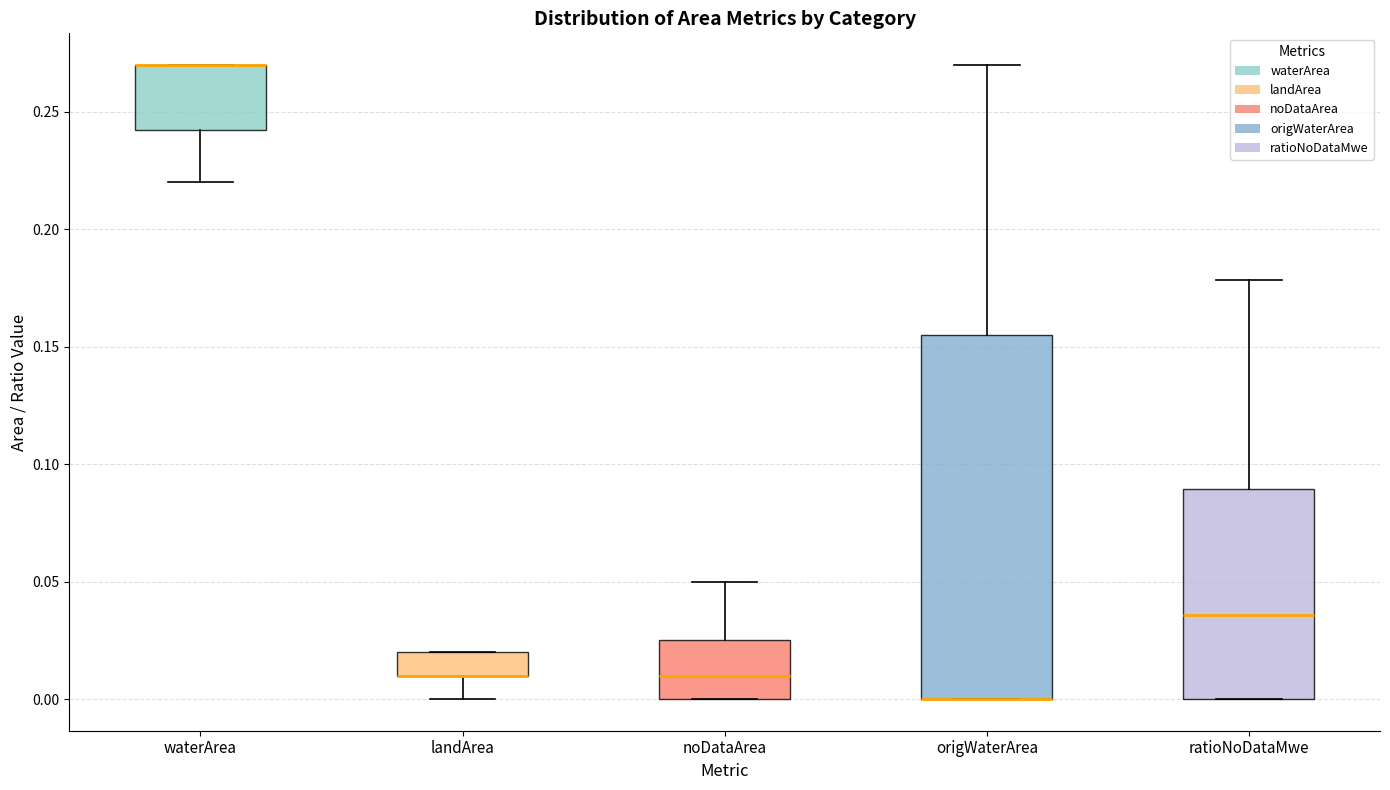

Where is the upper edge of the box for waterArea on the y-axis? The values are not printed on the chart, so give them approximately, as read against the axis.

0.270